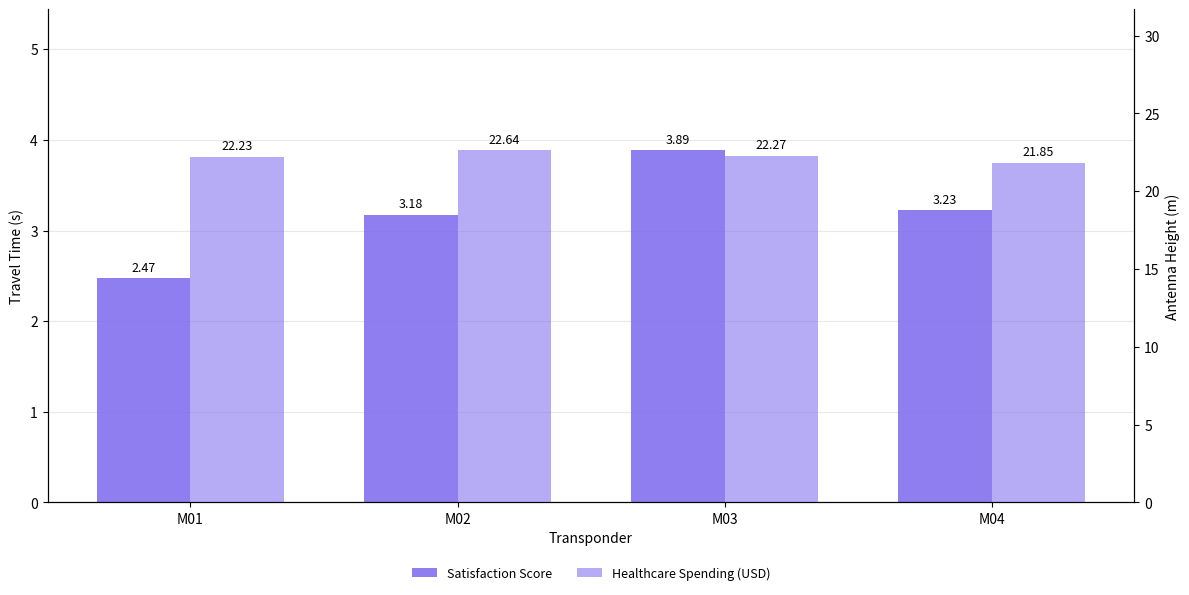

Which series has the largest total across all categories?

Healthcare Spending (USD)